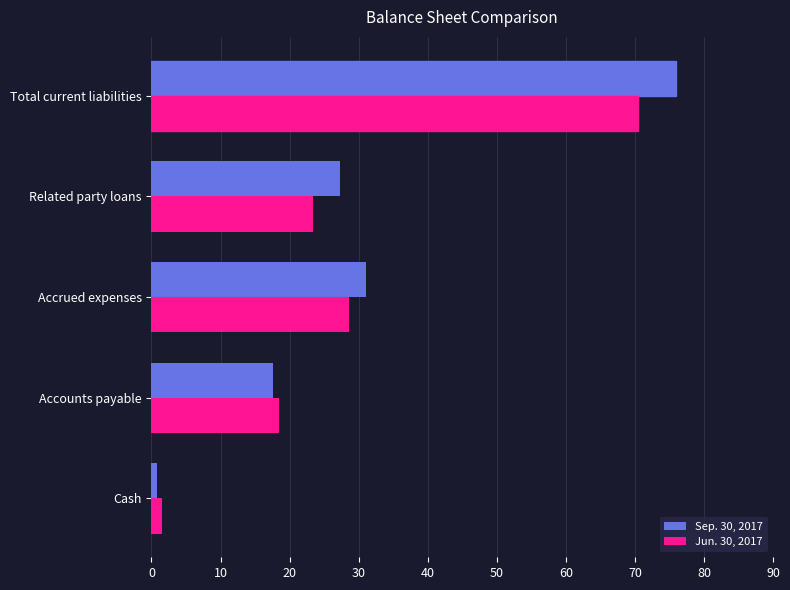

Which category has the highest value in the Jun. 30, 2017 series?

Total current liabilities